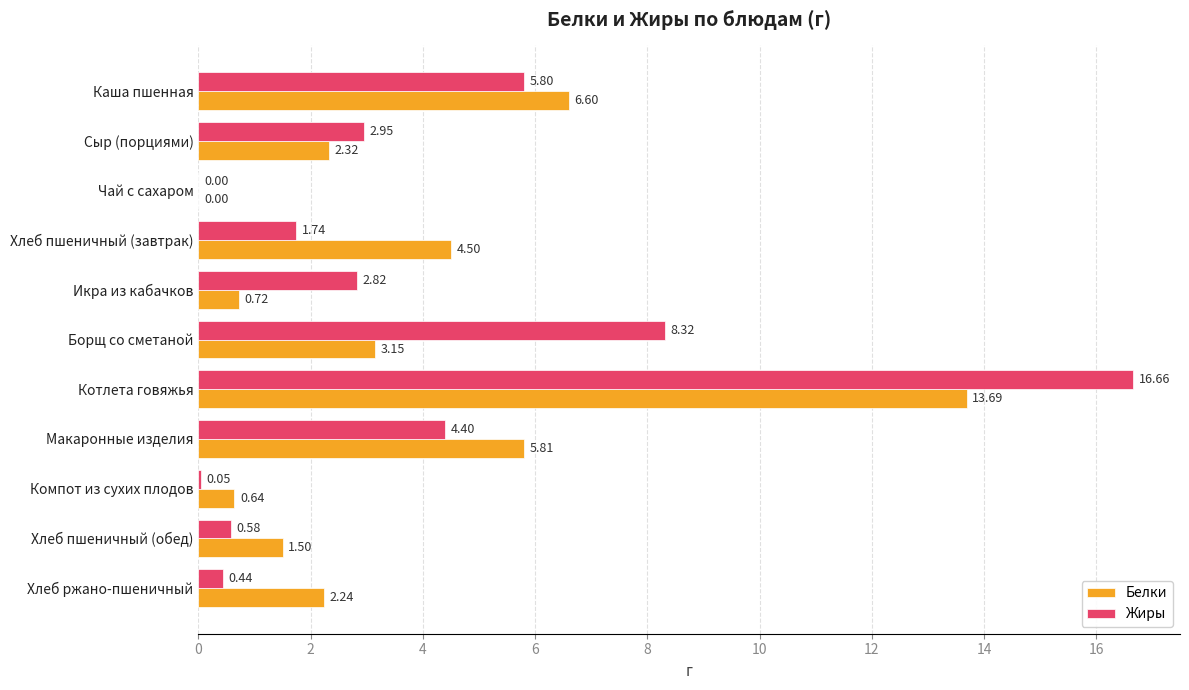

What is the total value across all series at Макаронные изделия?

10.2